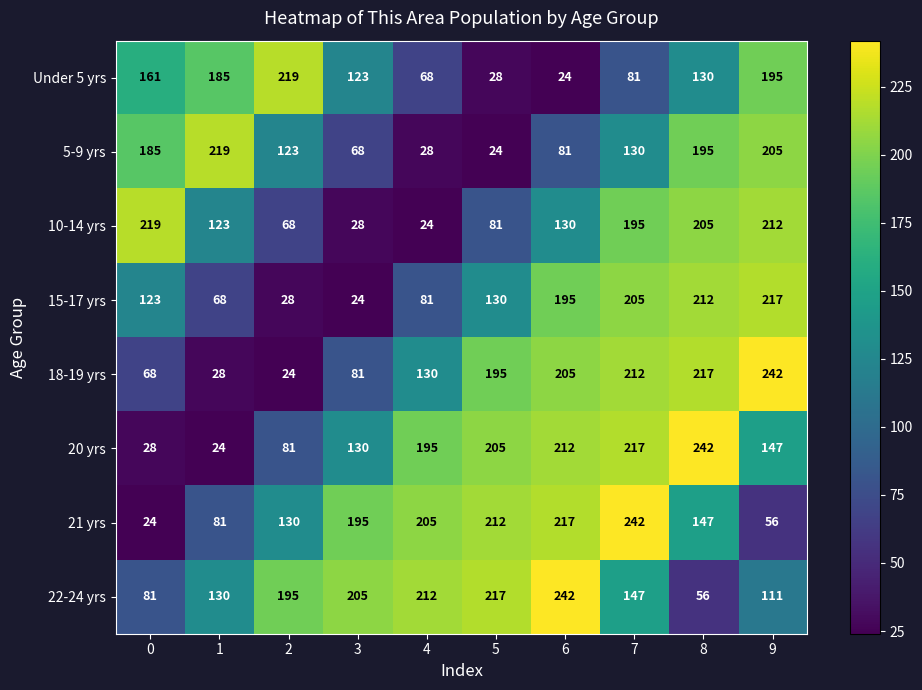

What is the sum of all 22-24 yrs values?

1596